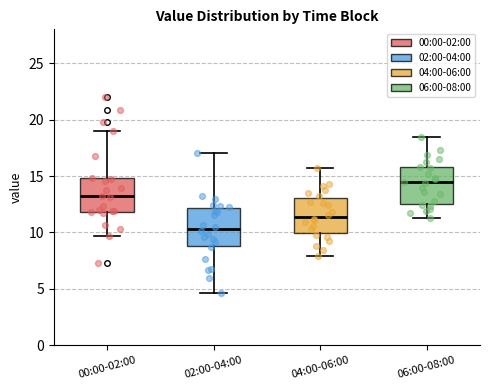

Reading left to right, read every box against the y-axis: the position of its median line, the range the box covers, and the ends of its whiskers. The values are not printed on the chart, so give them approximately, as read against the axis.

00:00-02:00: median 13.0, box 12.0 to 15.0, whiskers 9.5 to 19.0
02:00-04:00: median 10.5, box 9.0 to 12.0, whiskers 4.5 to 17.0
04:00-06:00: median 11.5, box 10.0 to 13.0, whiskers 8.0 to 15.5
06:00-08:00: median 14.5, box 12.5 to 16.0, whiskers 11.5 to 18.5